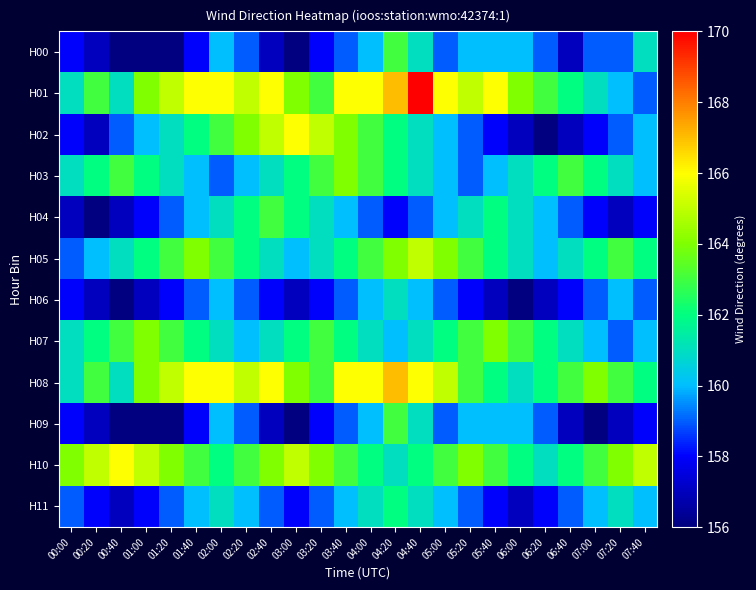

What is the maximum value shown in the chart?

170